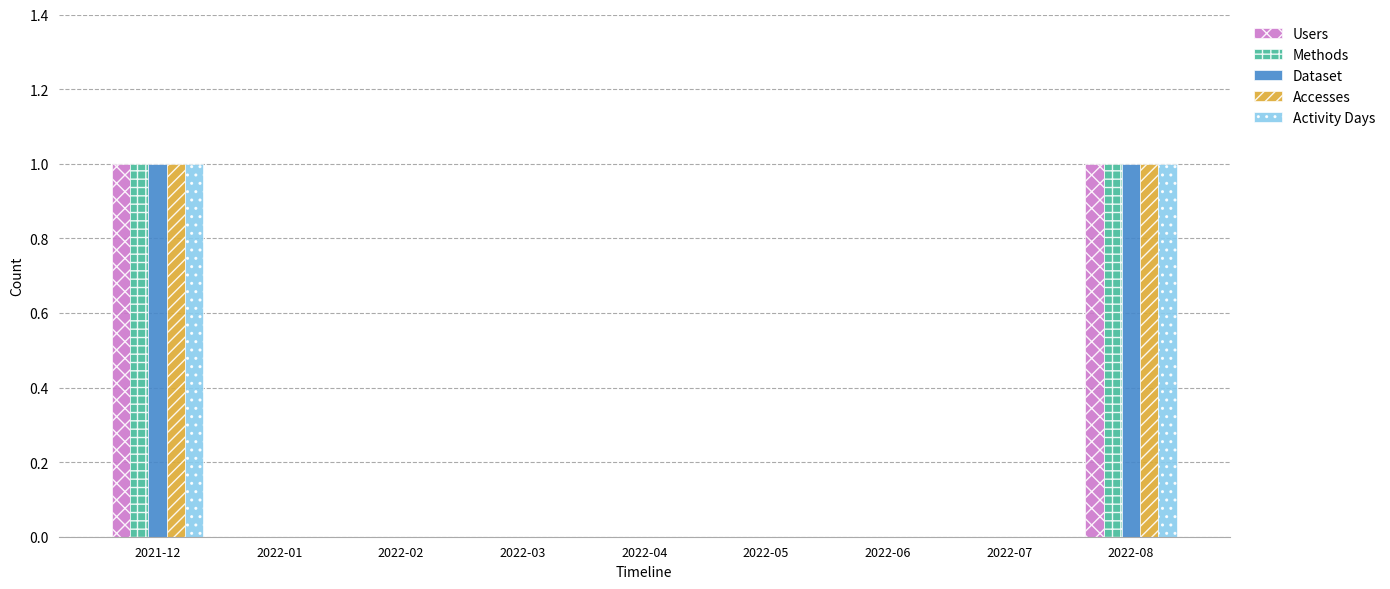

The Accesses series shows 0 at 2022-03. True or false?

True